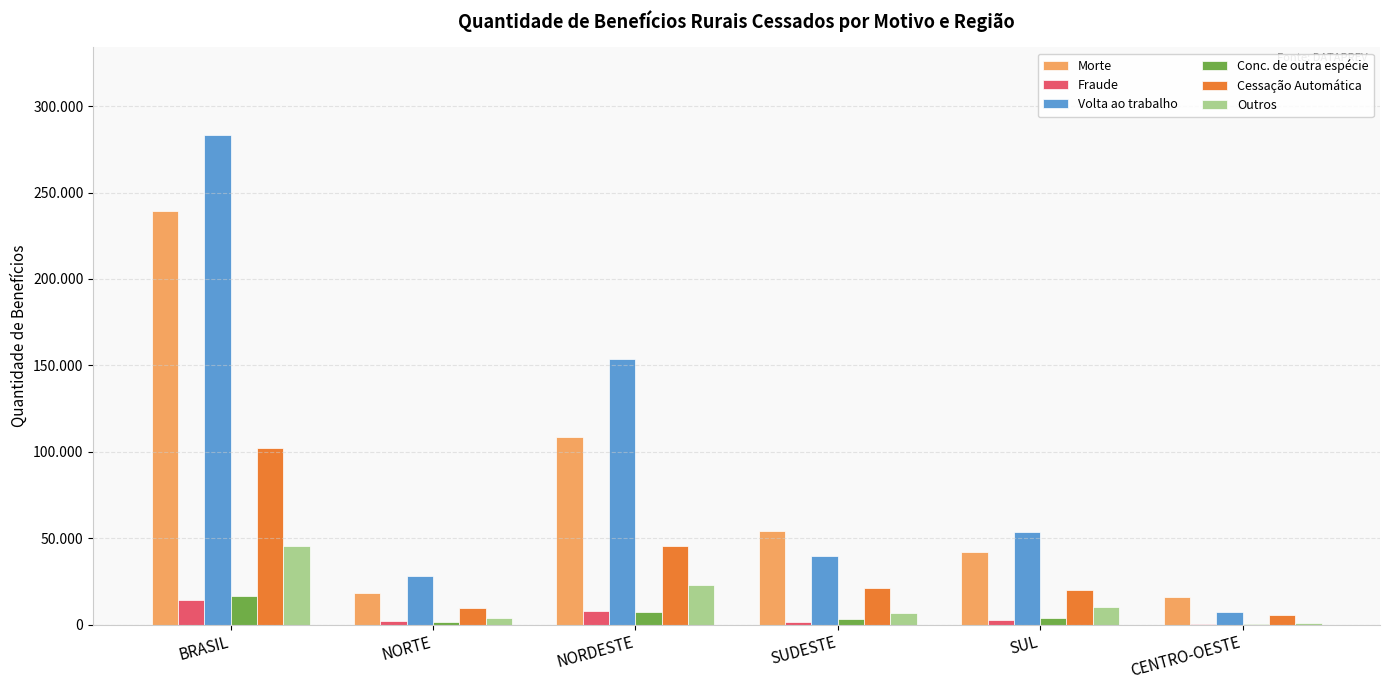

What are all the series names shown in the legend?

Morte, Fraude, Volta ao trabalho, Conc. de outra espécie, Cessação Automática, Outros